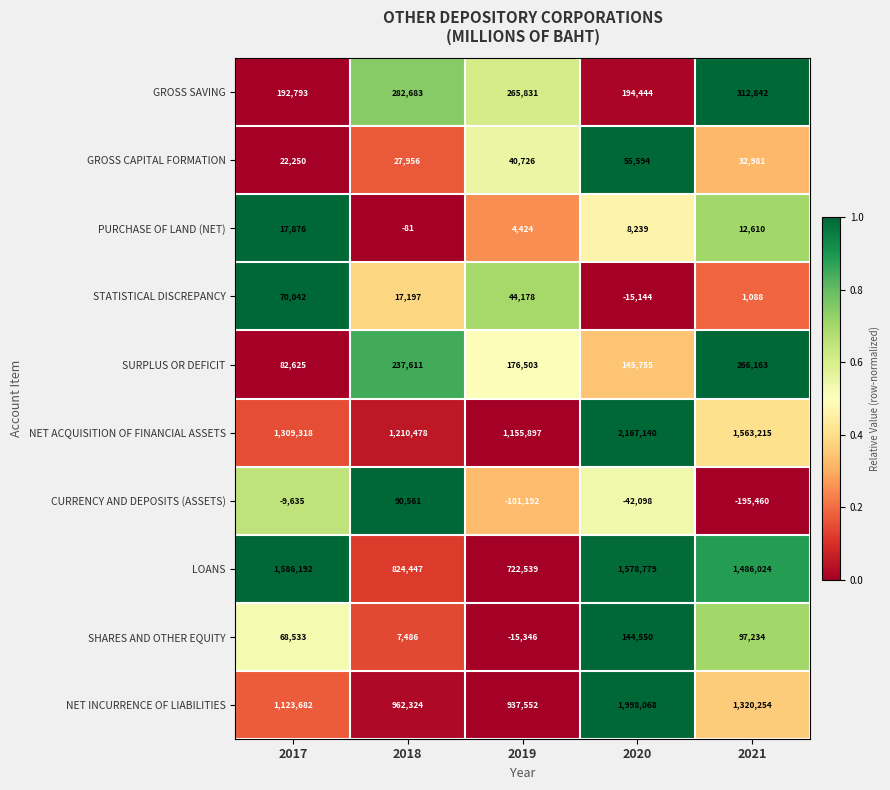

Between 2018 and 2019, which series saw the biggest shift?

CURRENCY AND DEPOSITS (ASSETS)